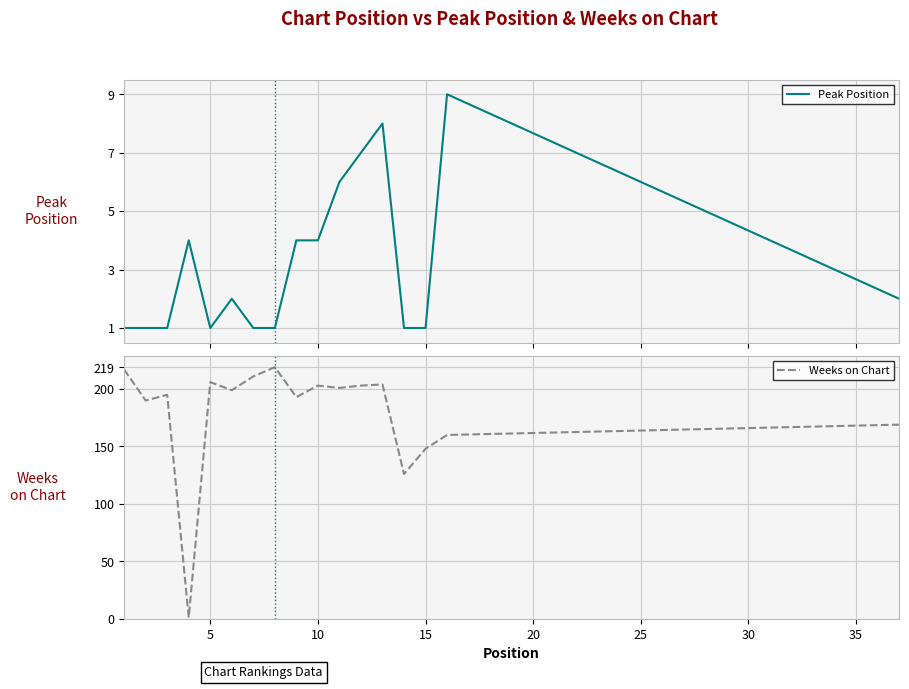

Which series ends up on top after the final intersection of Peak Position and Weeks on Chart?

Weeks on Chart